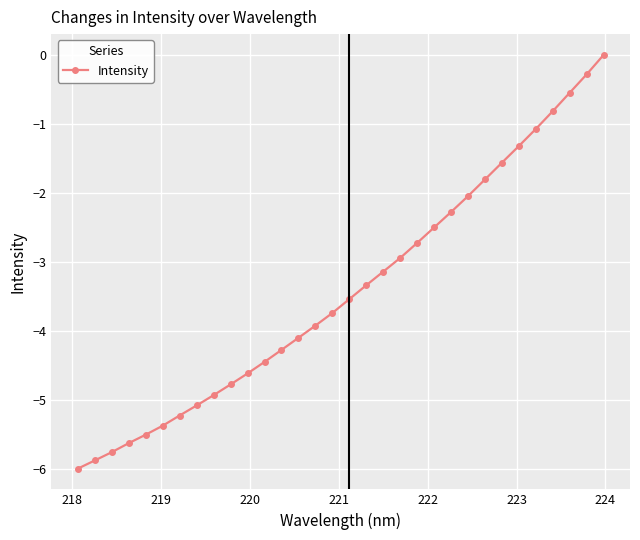

Reading left to right, what are all the values shown in this chart?

-6.0	-5.9	-5.8	-5.6	-5.5	-5.4	-5.2	-5.1	-4.9	-4.8	-4.6	-4.5	-4.3	-4.1	-3.9	-3.7	-3.5	-3.3	-3.1	-2.9	-2.7	-2.5	-2.3	-2.0	-1.8	-1.6	-1.3	-1.1	-0.8	-0.5	-0.3	0.0